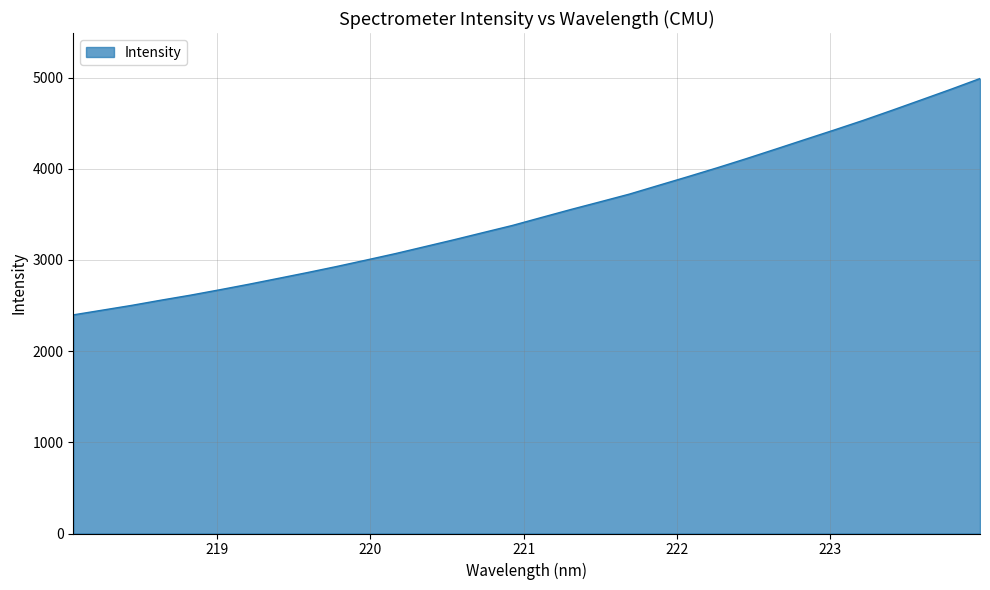

What is the difference between the maximum and minimum values?

2592.5